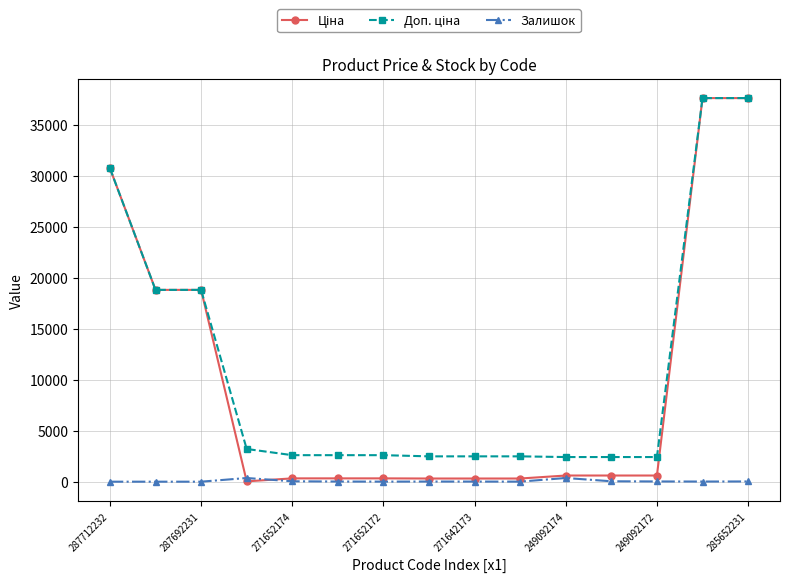

True or false: Залишок has more than 2 interior local peaks.

True